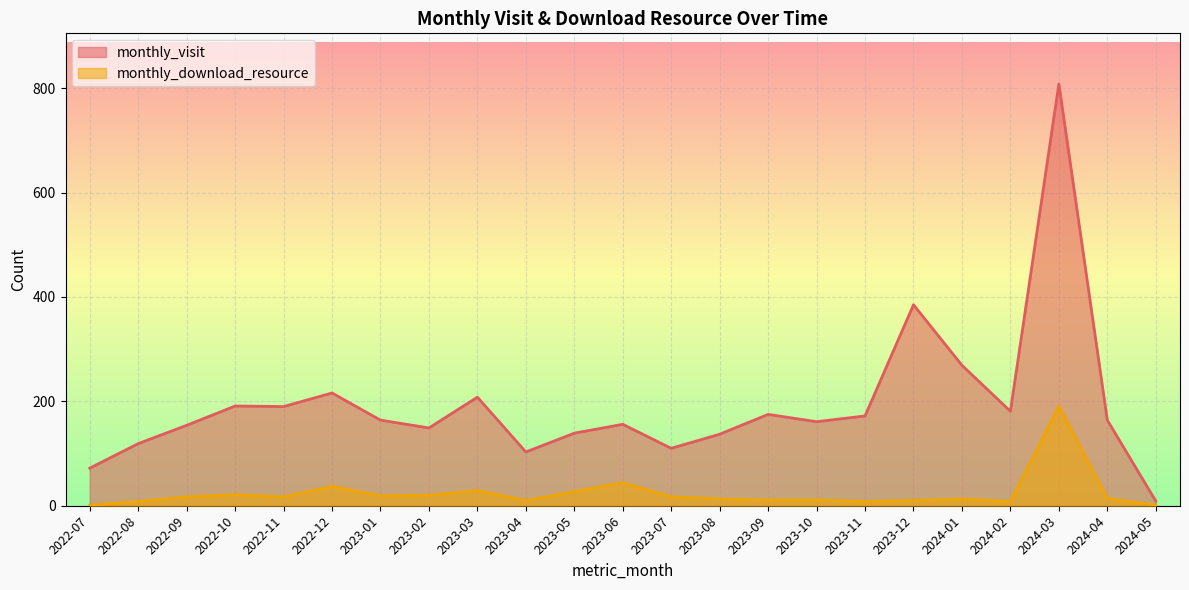

At which label is monthly_download_resource closest to 96?

2023-06